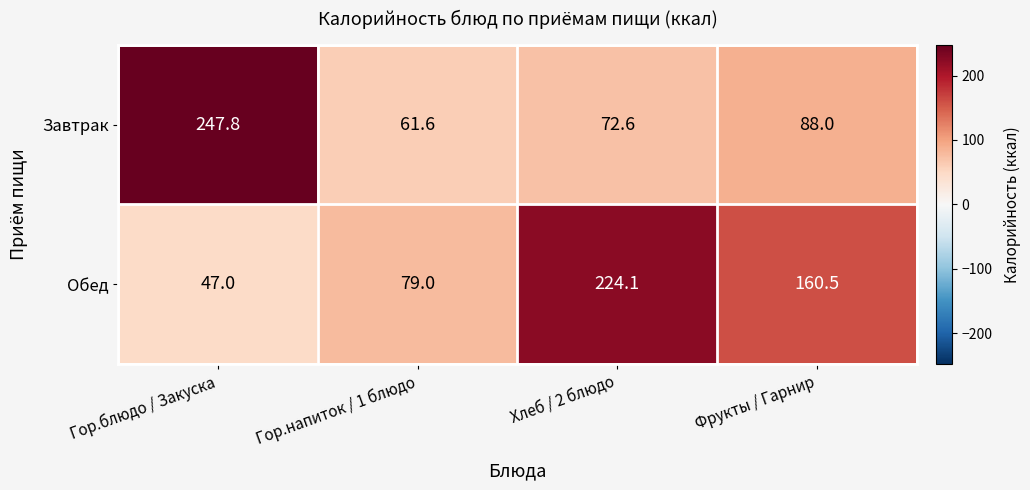

What is the lowest value of the Обед series?

47.0